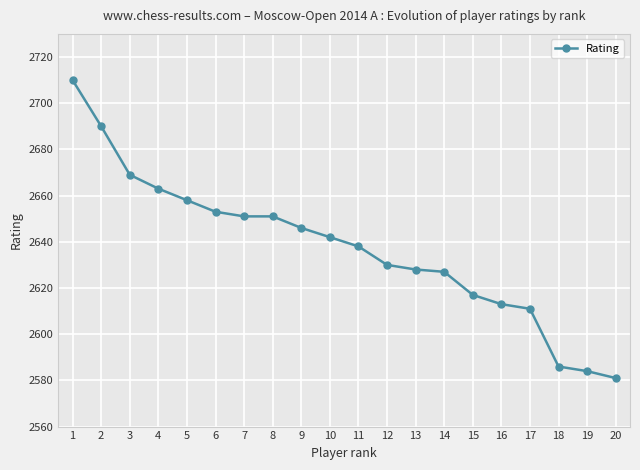

Does the chart have visible grid lines?

Yes